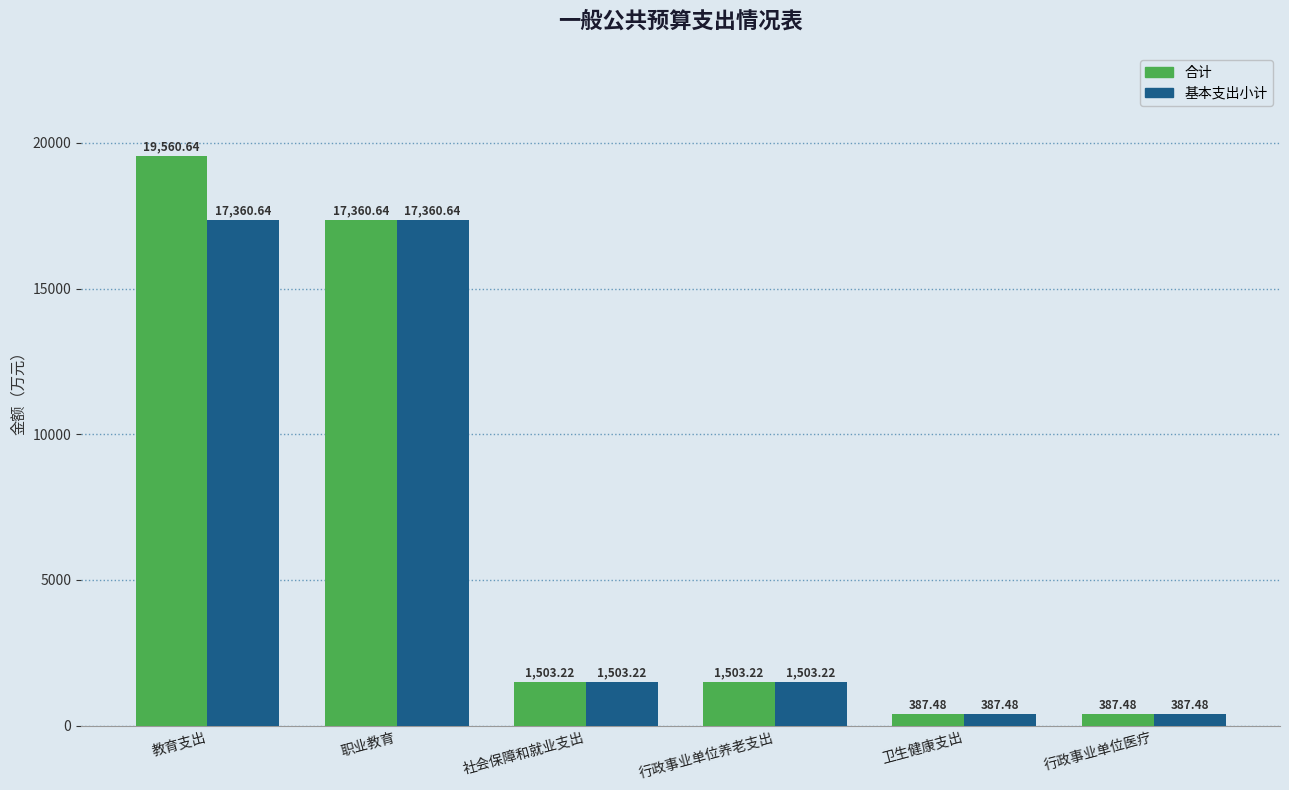

Reading left to right, extract all data points from this chart.

合计: 教育支出=19560.6	职业教育=17360.6	社会保障和就业支出=1503.2	行政事业单位养老支出=1503.2	卫生健康支出=387.5	行政事业单位医疗=387.5
基本支出小计: 教育支出=17360.6	职业教育=17360.6	社会保障和就业支出=1503.2	行政事业单位养老支出=1503.2	卫生健康支出=387.5	行政事业单位医疗=387.5